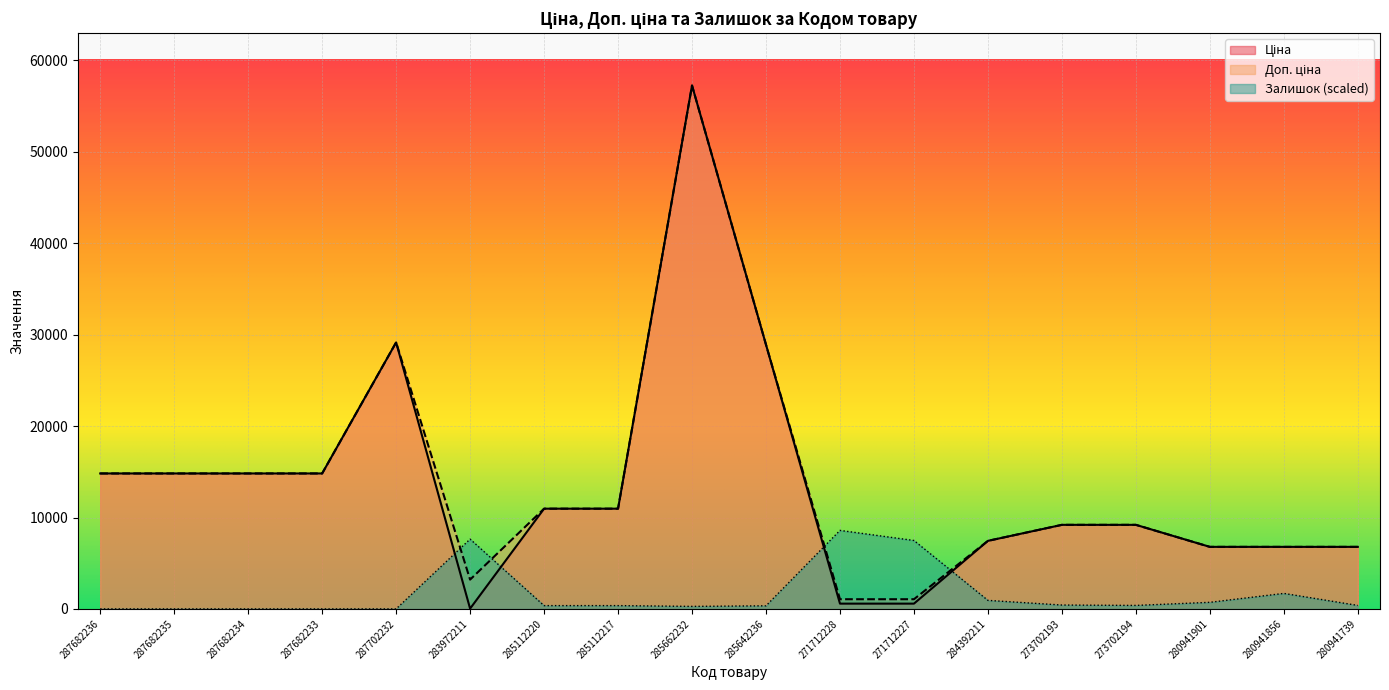

Is the value of Залишок at 280941901 greater than the value of Доп. ціна at 284392211?

No